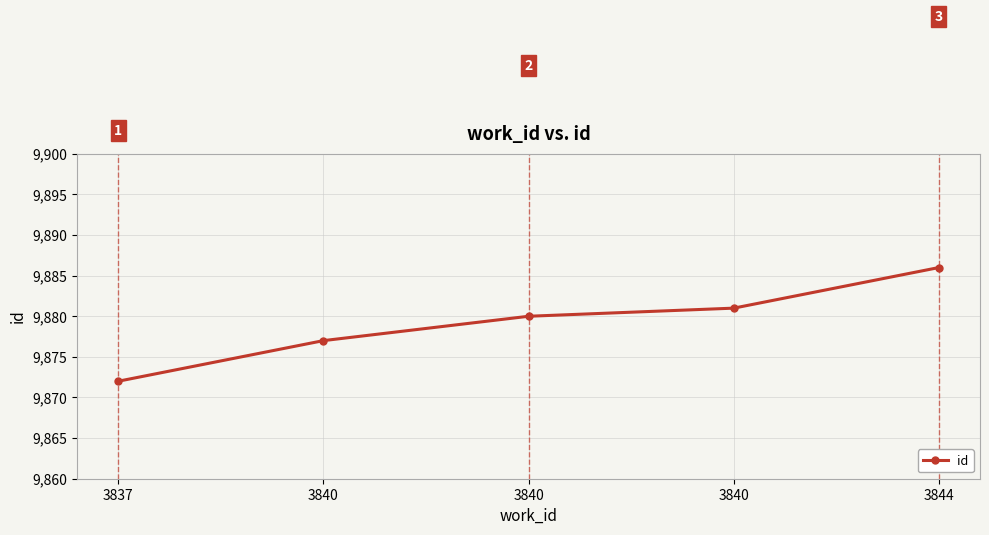

Between 3840 and 3844, which is larger?

3844